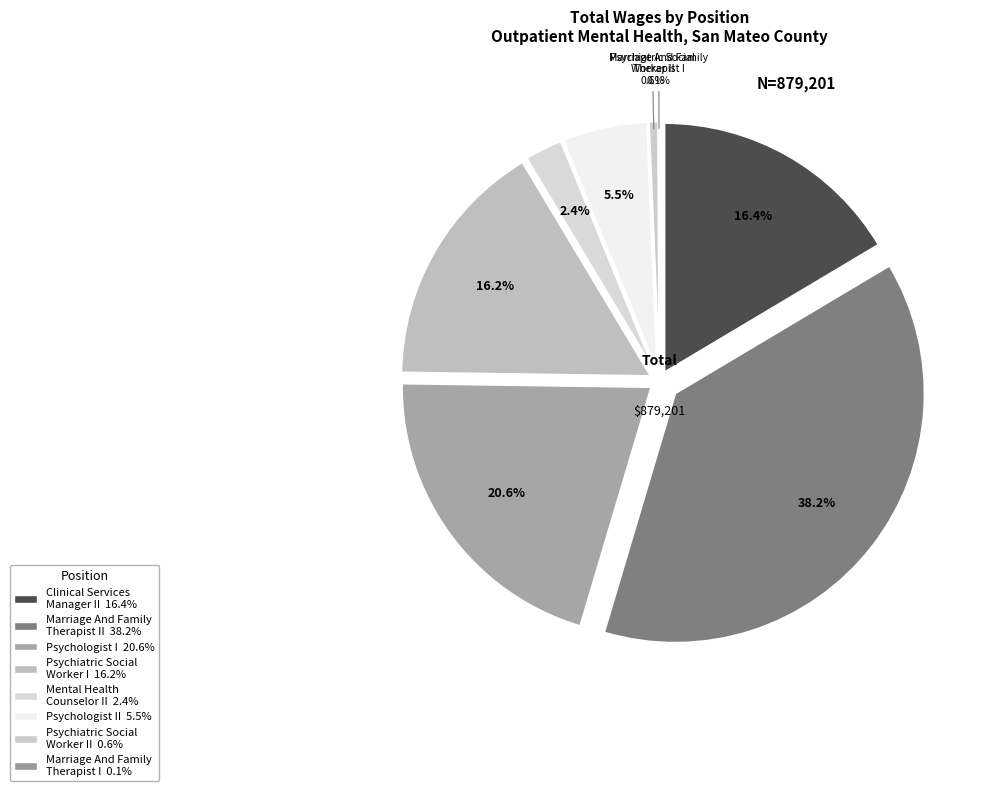

Approximately how many times larger is the value at Clinical Services Manager II compared to Psychiatric Social Worker II?

27.3